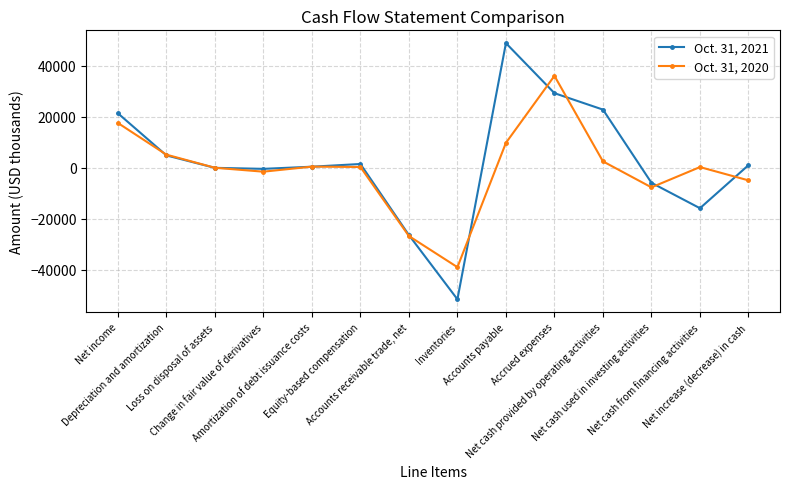

What is the difference between the Oct. 31, 2020 values at Change in fair value of derivatives and Accounts receivable trade, net?

25190